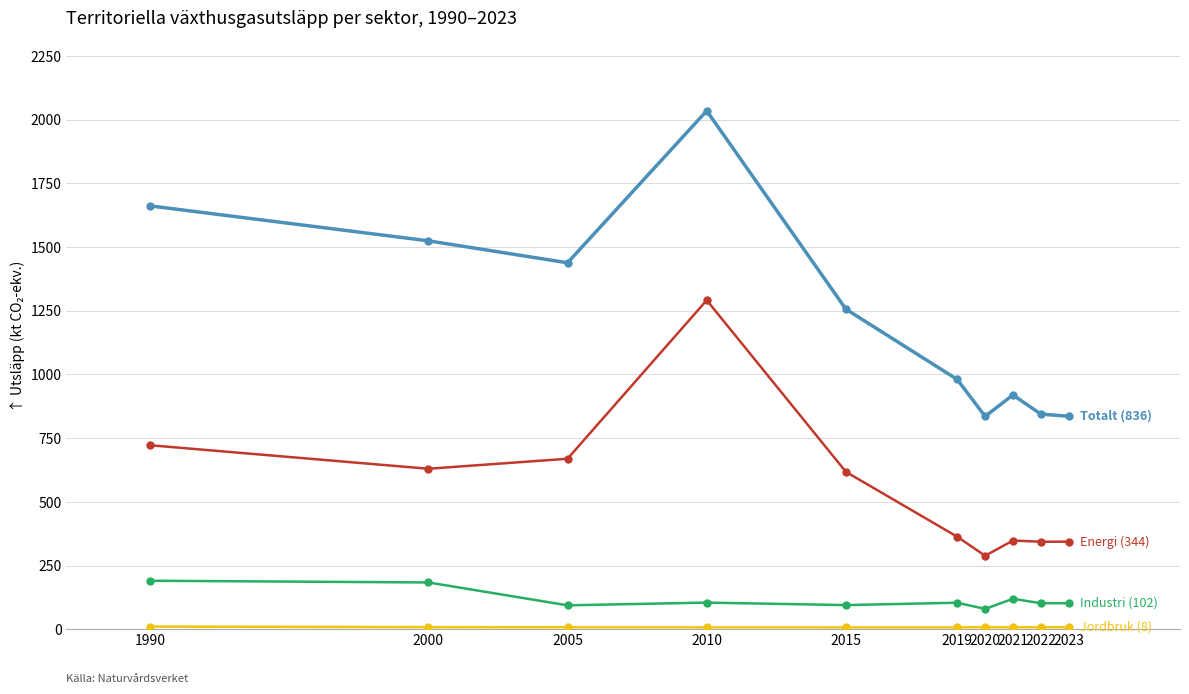

Which category has the highest value across all series?

2010